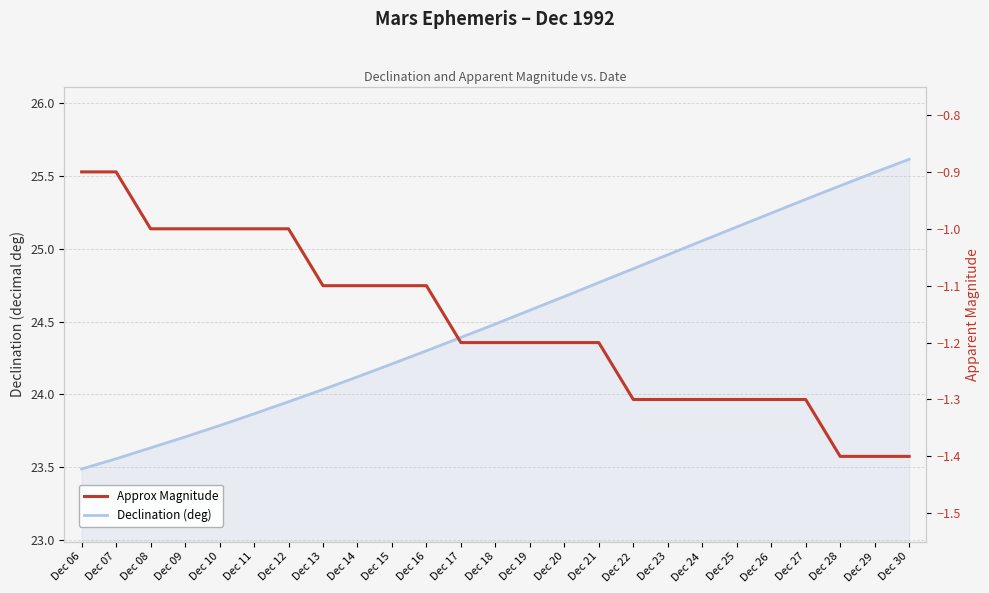

How many values in the Approx Magnitude series are below -1?

18